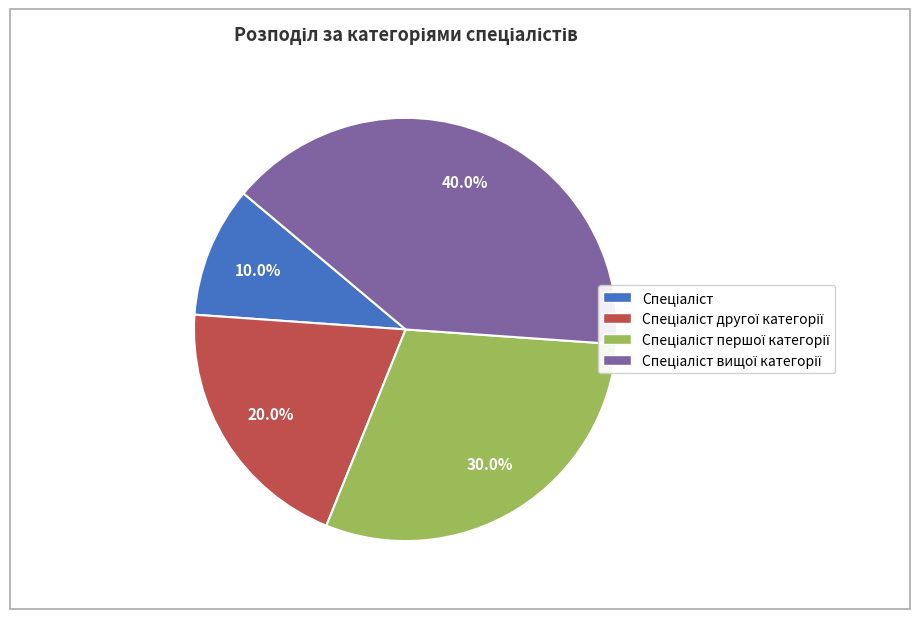

How many slices are in this pie chart?

4